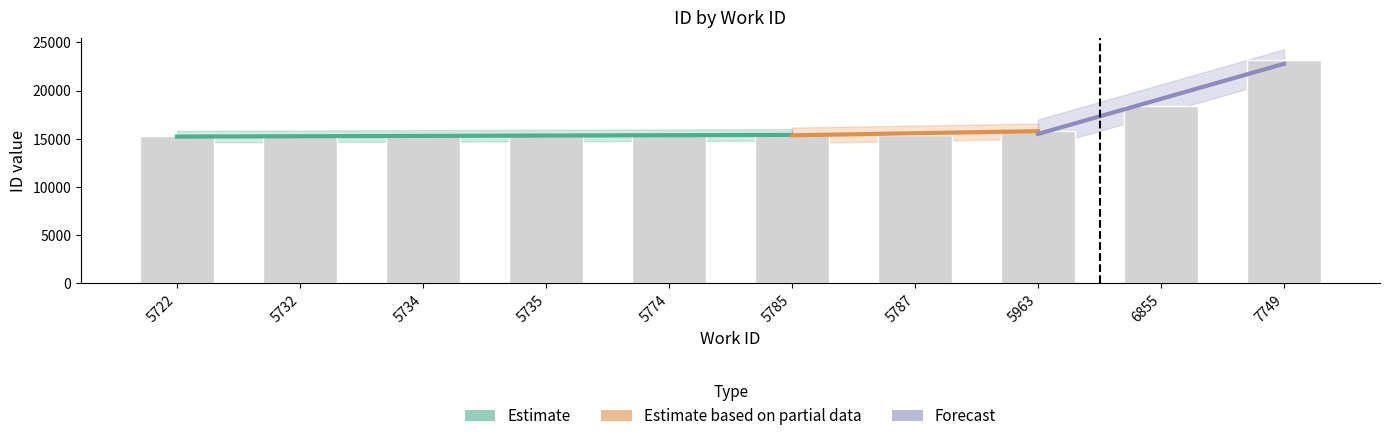

What is the difference between the second highest and minimum values?

3180